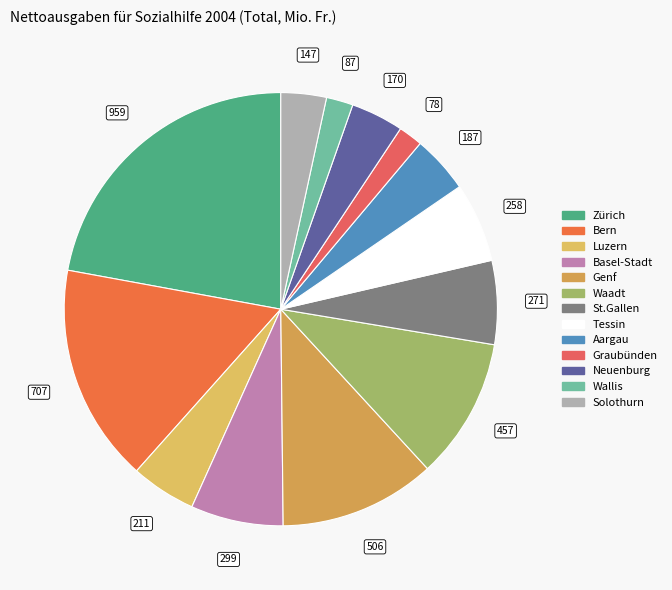

Combined, what portion of the pie is Genf and Graubünden?

13.5%